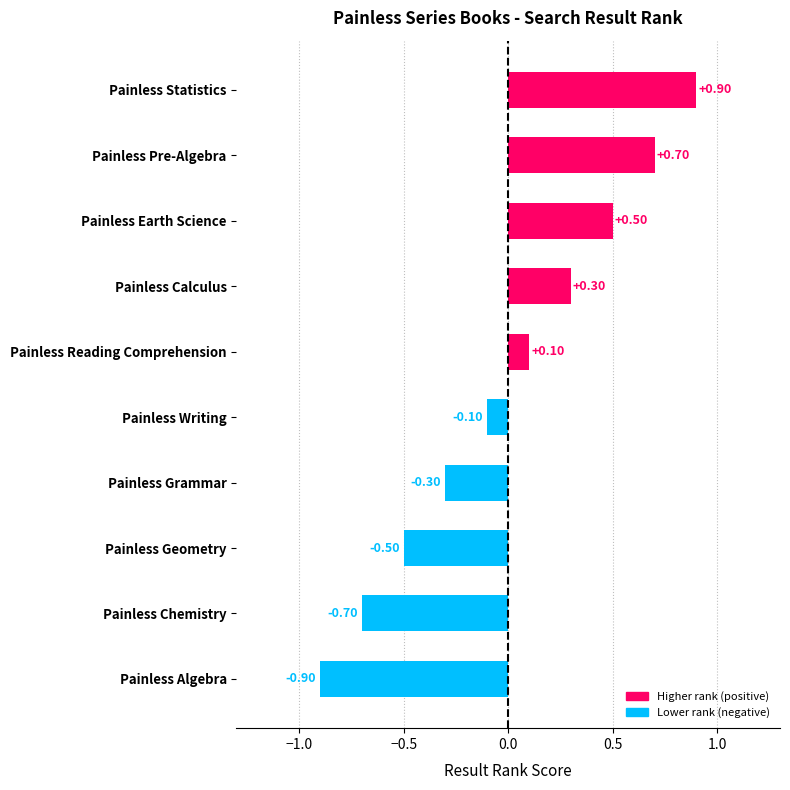

Which label corresponds to the largest value in the chart?

Painless Statistics